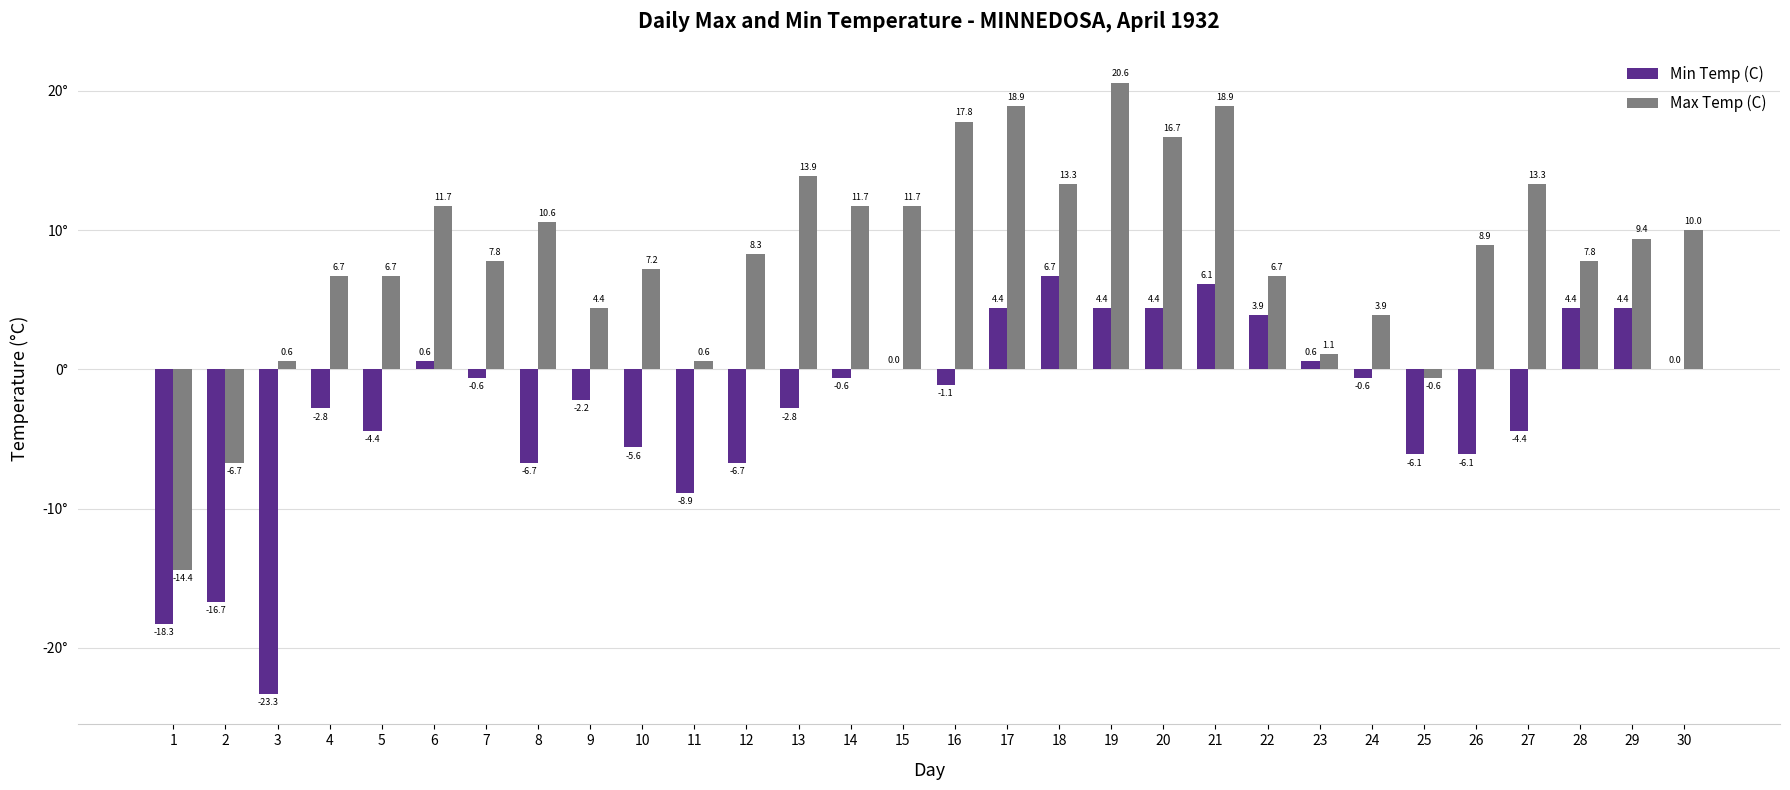

Does the chart contain stacked bars?

No